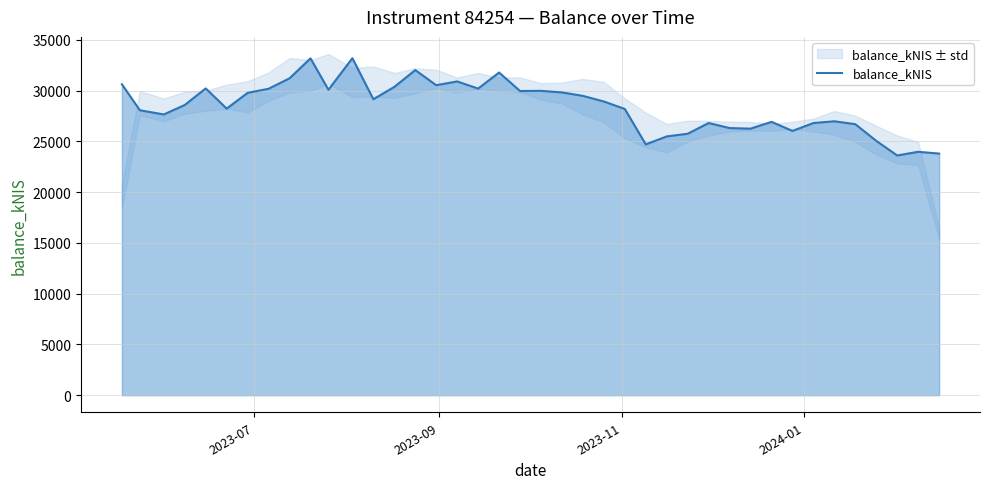

What is the highest value of the balance_kNIS series?

33187.7